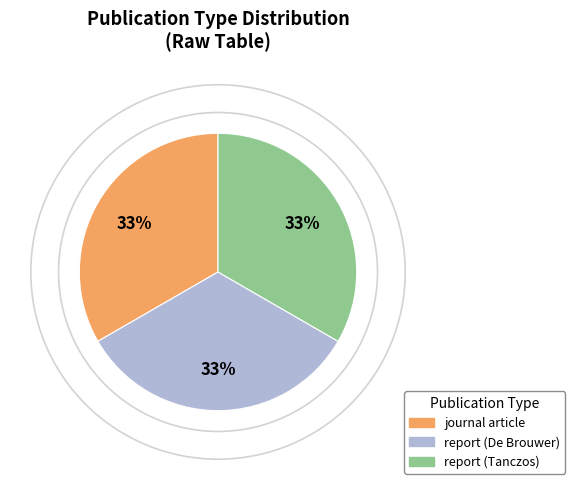

Is it true that journal article is 33% of the pie?

True